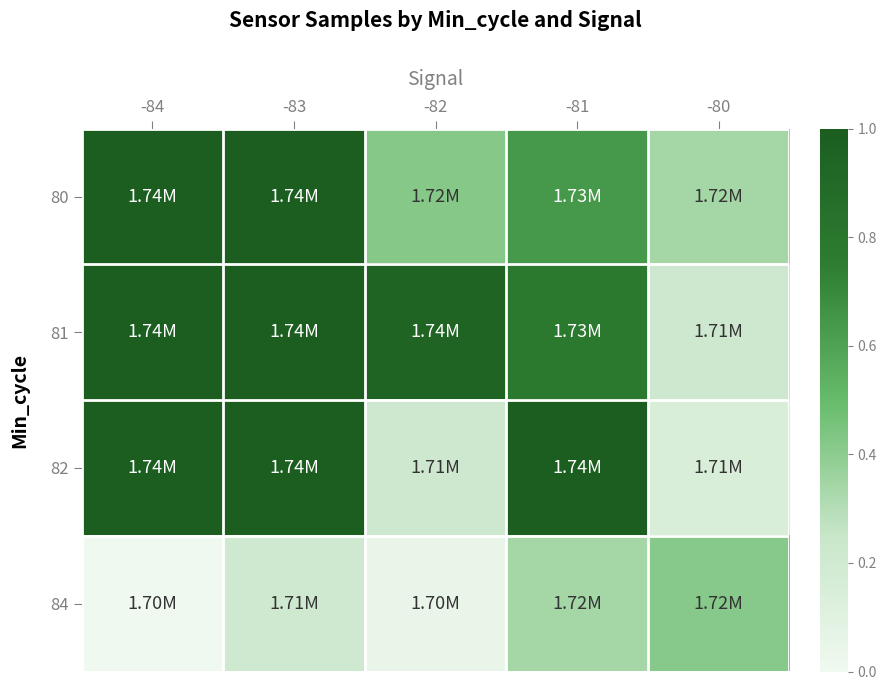

Which series has the largest range (max minus min)?

82